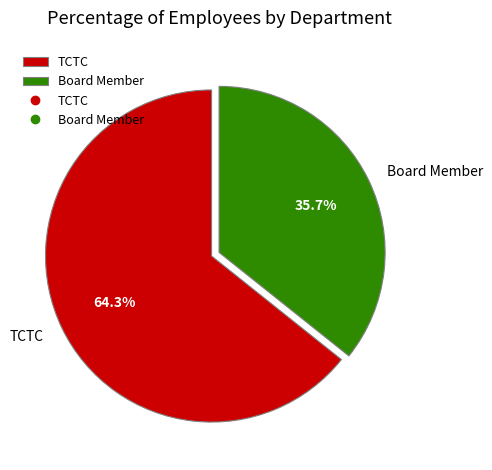

Does Board Member represent more than half of the total?

No